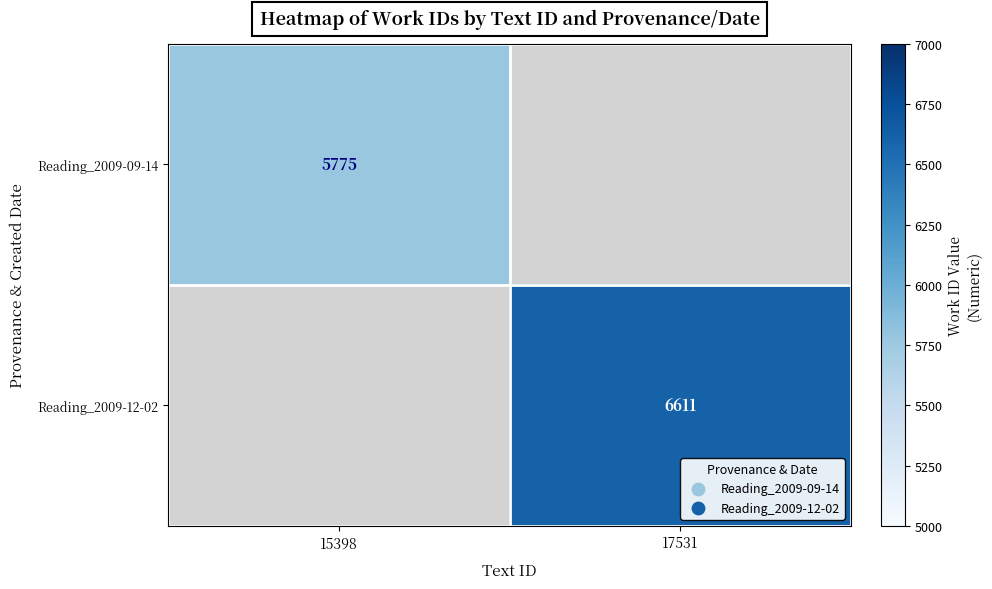

Is the value of Reading_2009-12-02 at 17531 greater than the value of Reading_2009-09-14 at 15398?

Yes